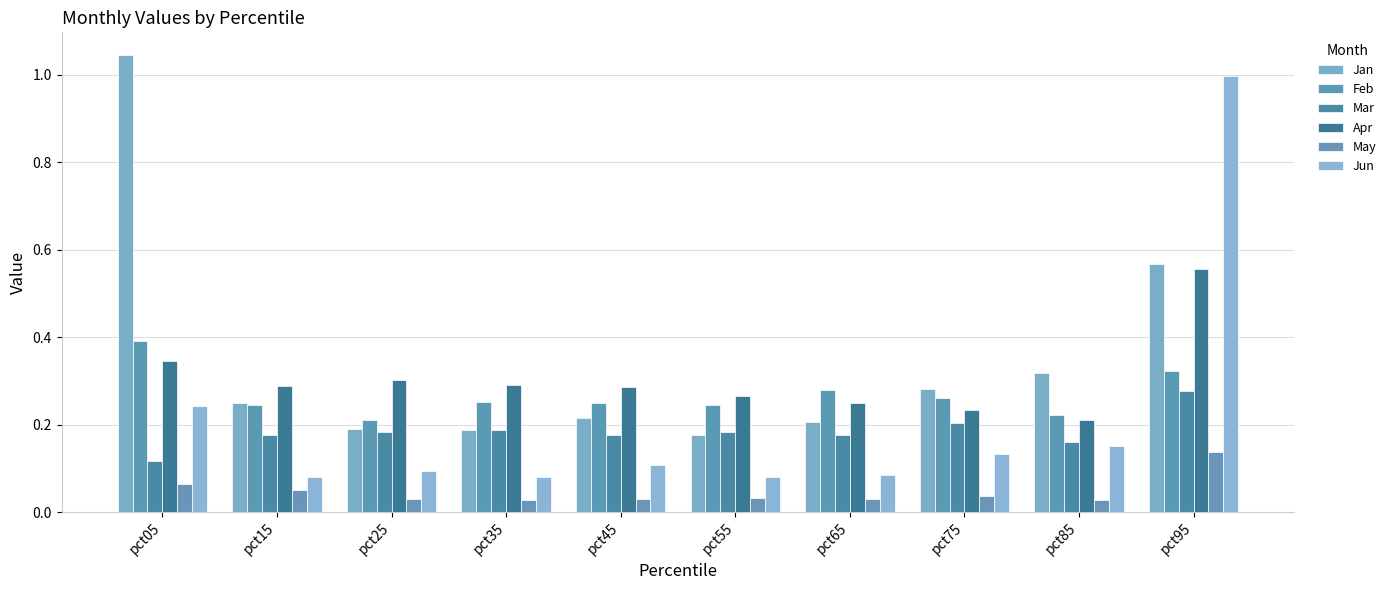

True or false: Jun has a value of 0.0 at pct55.

False